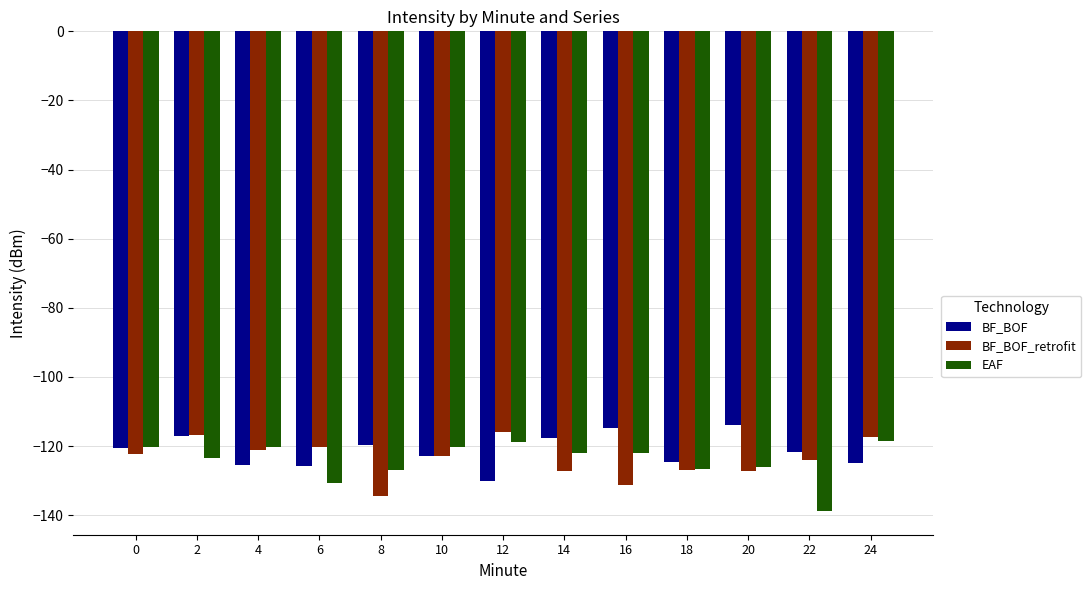

How many distinct data groups are displayed?

3